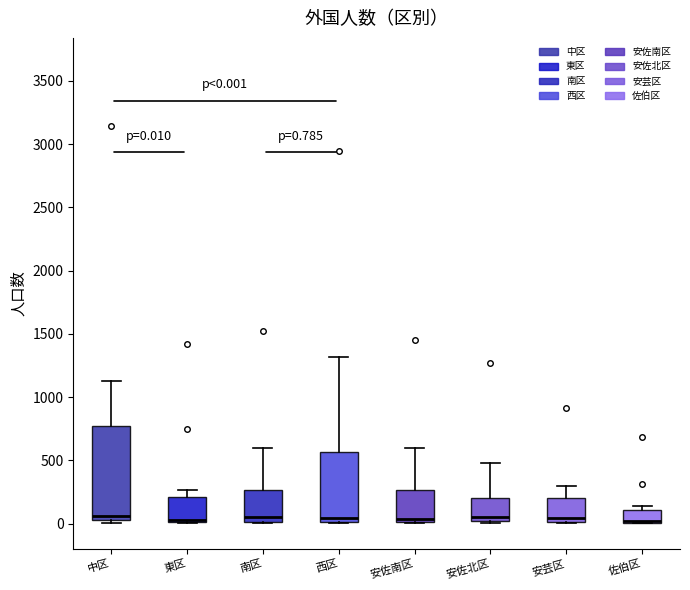

Comparing the boxes themselves (not the whiskers), which one is the tallest?

中区